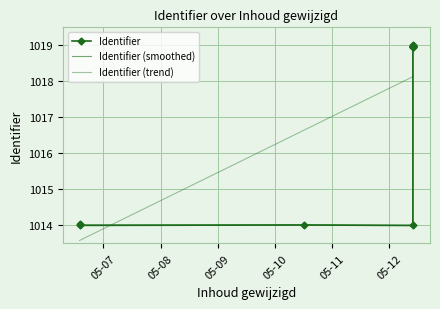

What are all the series names shown in the legend?

Identifier, Identifier (smoothed), Identifier (trend)